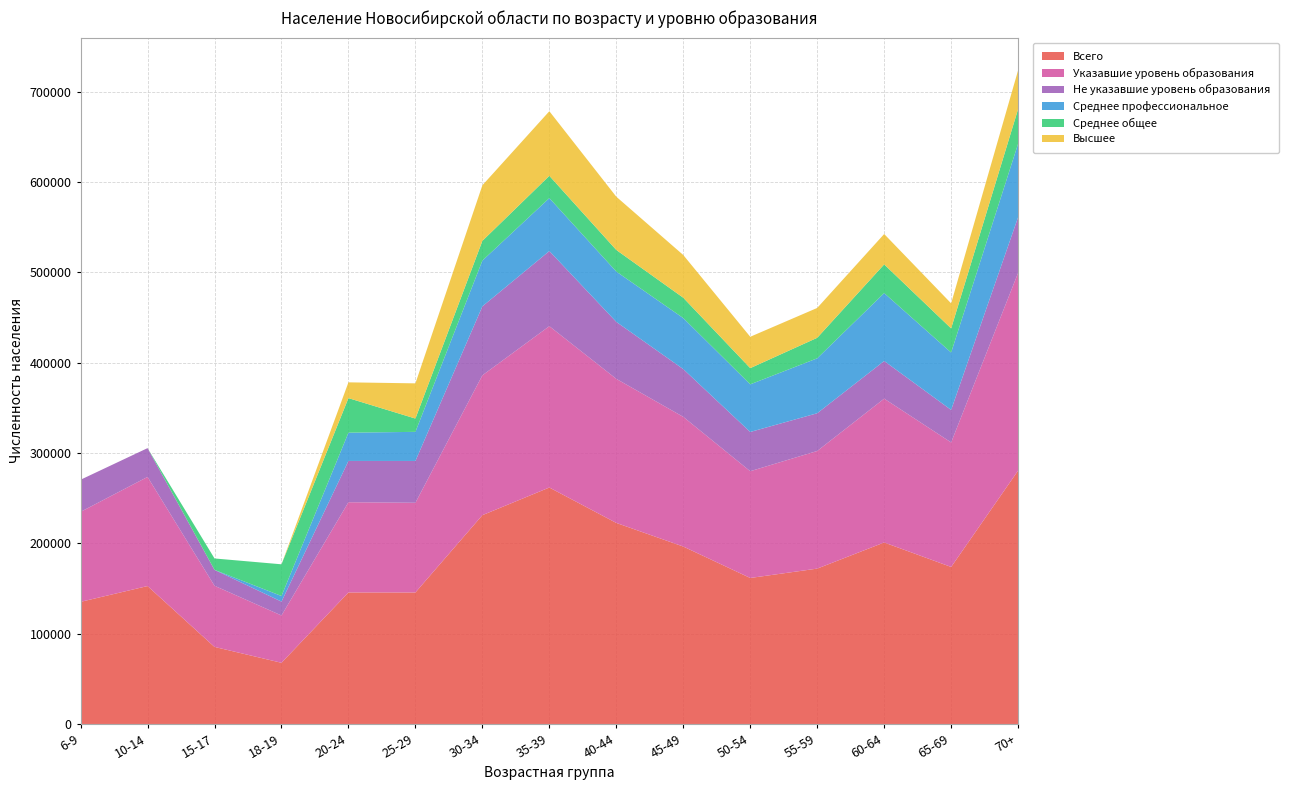

Reading right to left, transcribe all the data shown in this chart.

Всего: 280489	173811	200892	171976	161608	196407	222538	261752	231136	145568	145582	67726	85293	152674	135182
Указавшие уровень образования: 218863	137840	159216	130205	118185	143554	159491	178595	154806	99291	99881	52383	67699	120798	99624
Не указавшие уровень образования: 61626	35971	41676	41771	43423	52853	63047	83157	76330	46277	45701	15343	17594	31876	35558
Среднее профессиональное: 81344	63525	75184	60804	52726	56466	55708	58618	50668	32218	31284	6204	0	0	0
Среднее общее: 38273	26726	31768	22712	17946	22541	23918	24661	21846	14714	38257	35090	12623	0	0
Высшее: 42990	27716	33621	33038	34722	47281	58939	71494	61507	38974	17455	0	0	0	0